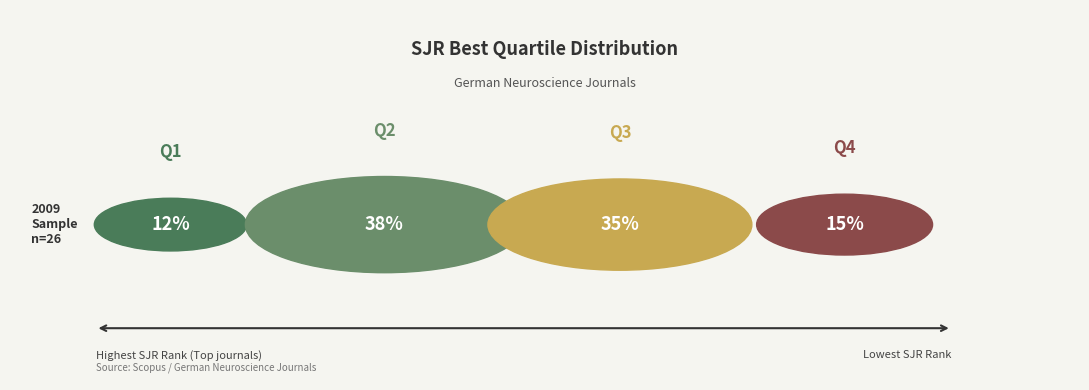

What percentage is the Q1 slice, to the nearest percent?

12%